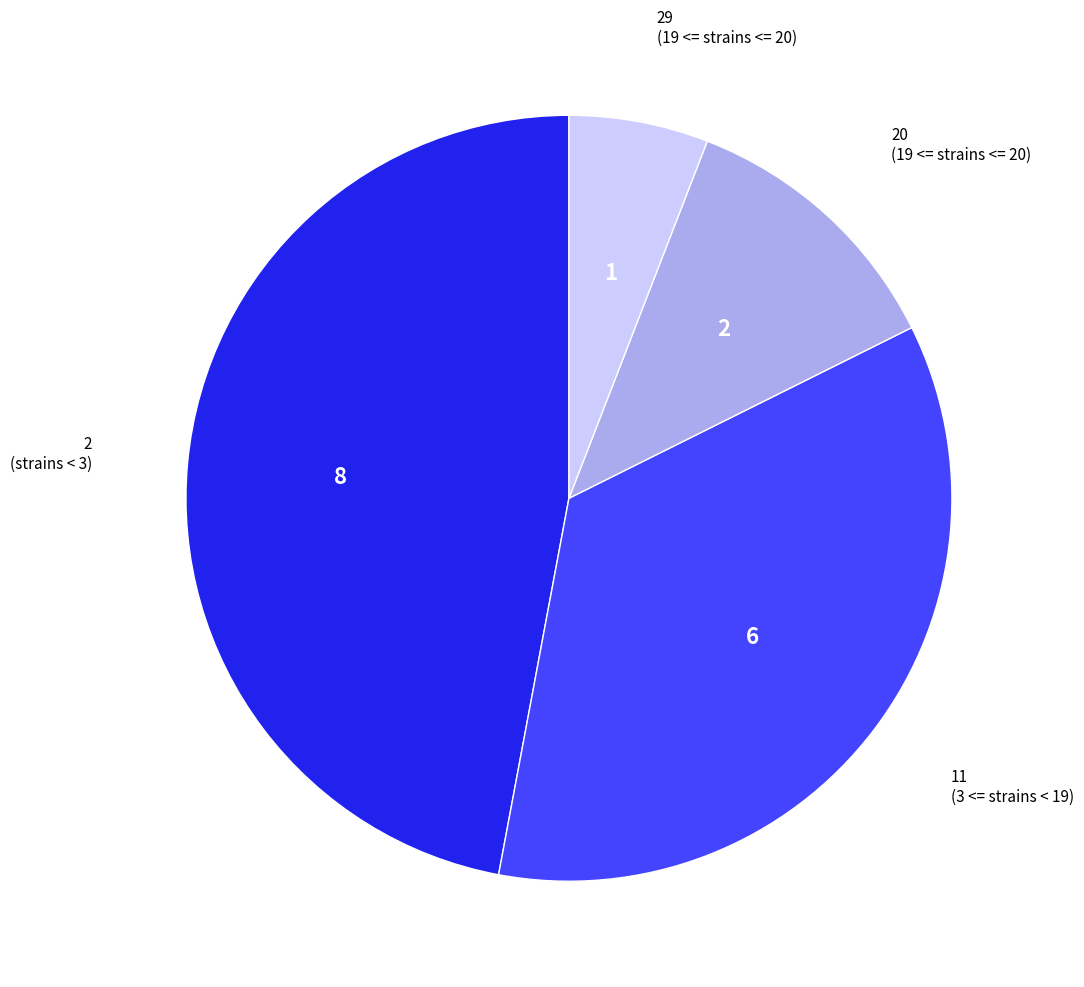

Is there a majority slice in this chart?

No